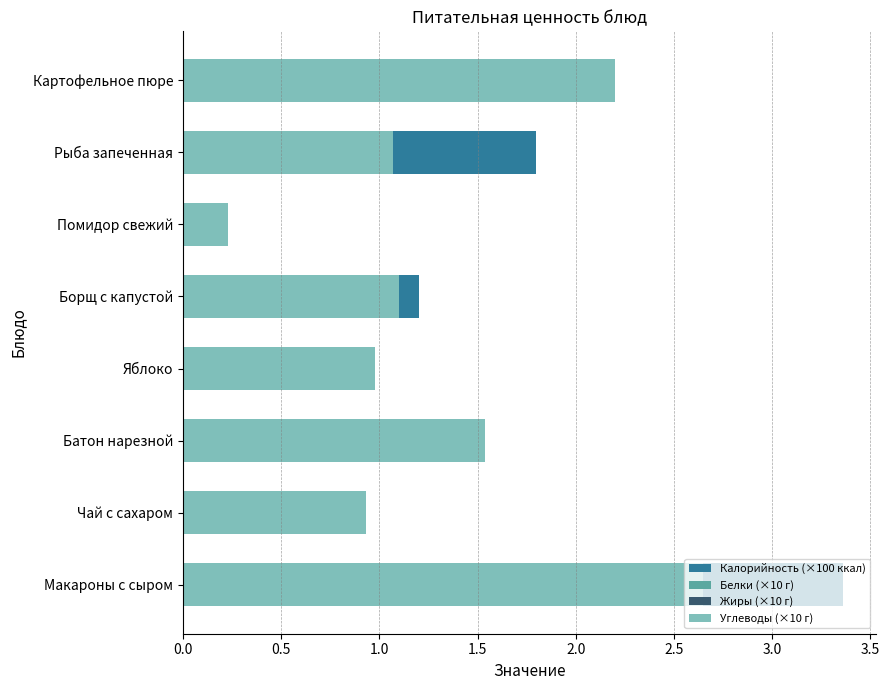

What are all the series names shown in the legend?

Калорийность (×100 ккал), Белки (×10 г), Жиры (×10 г), Углеводы (×10 г)